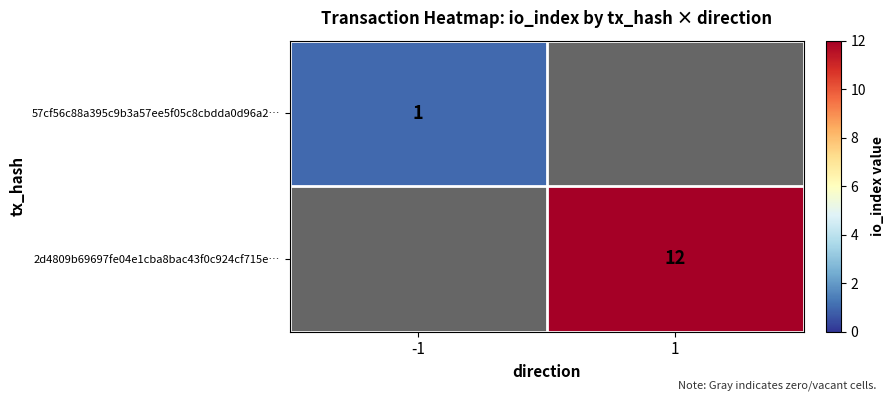

The 2d4809b69697fe04e1cba8bac43f0c924cf715e… series shows 5 at 1. True or false?

False